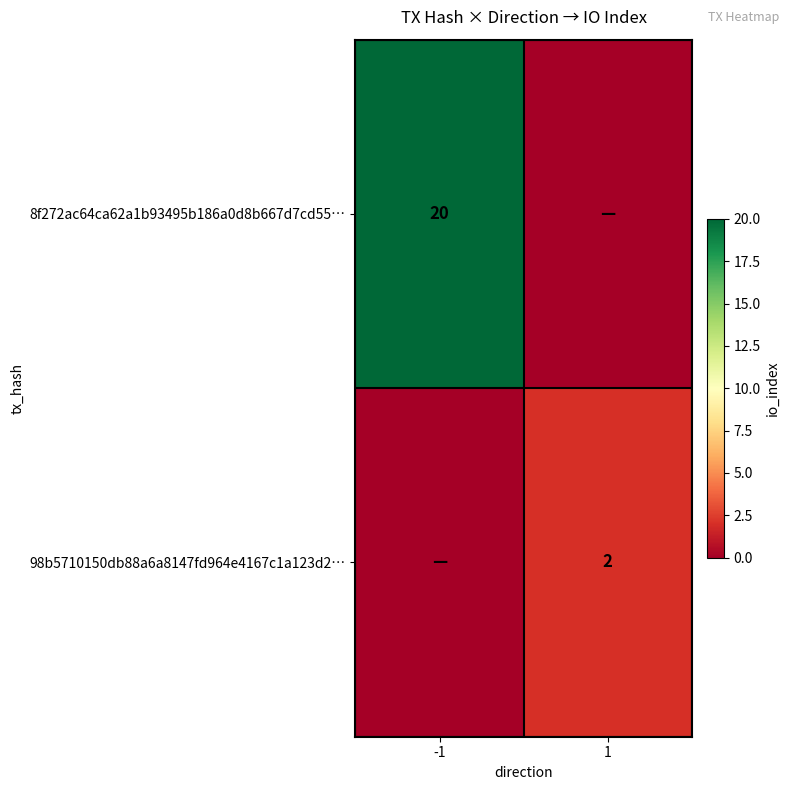

Is it true that 98b5710150db88a6a8147fd964e4167c1a123d2… equals 2 at 1?

True